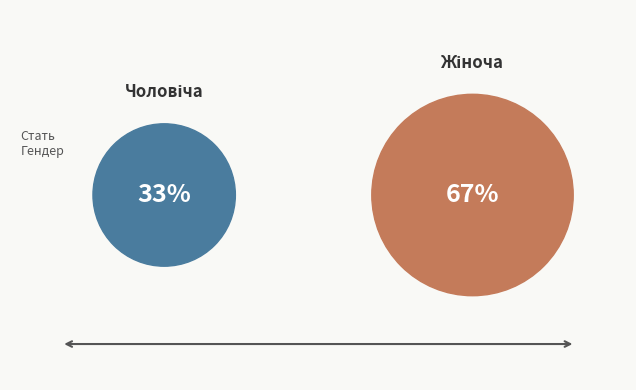

What is the smallest slice in the pie chart?

Чоловіча